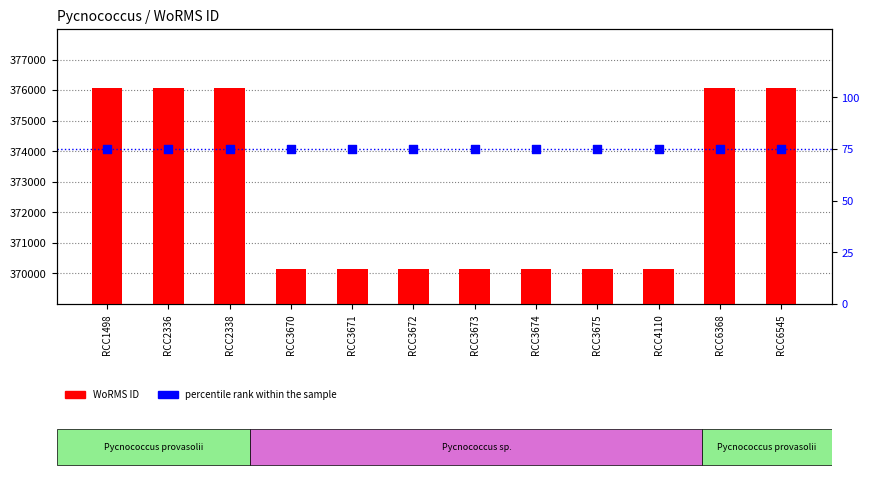

At which category is the sum across all series the highest?

RCC1498